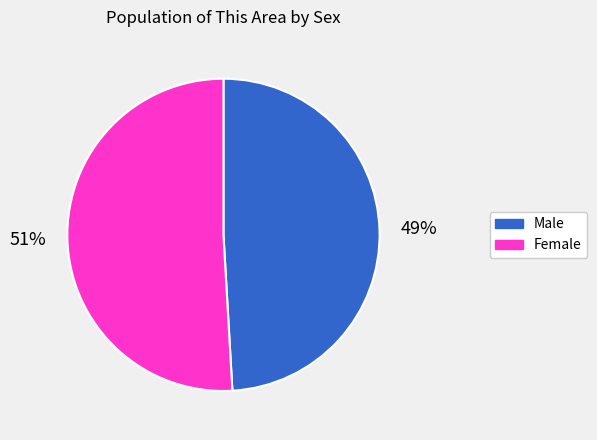

Approximately how many times larger is the value at Female compared to Male?

1.0